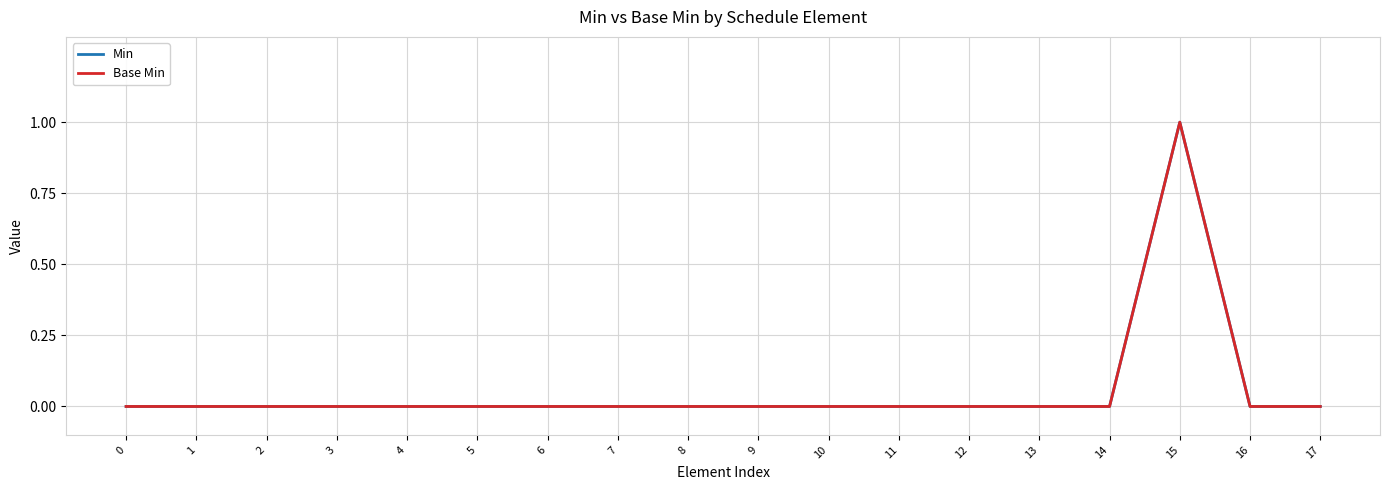

Rank the categories by Base Min value from highest to lowest.

15, 0, 1, 2, 3, 4, 5, 6, 7, 8, 9, 10, 11, 12, 13, 14, 16, 17